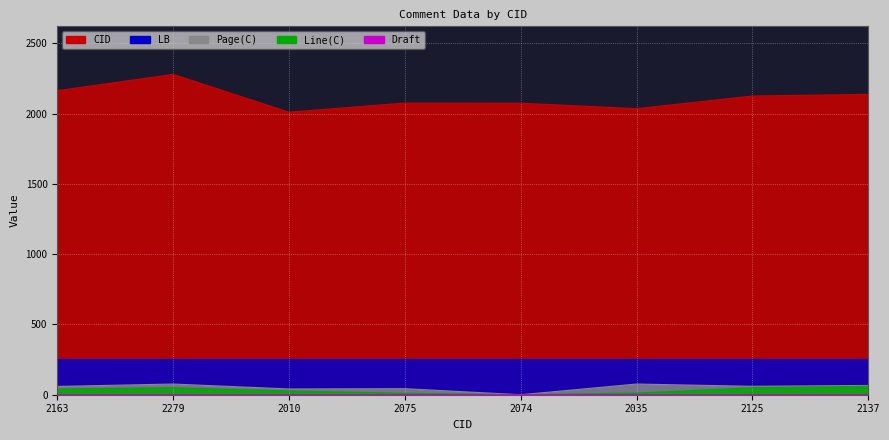

True or false: Line(C) has more than 2 points higher than both neighbors.

False